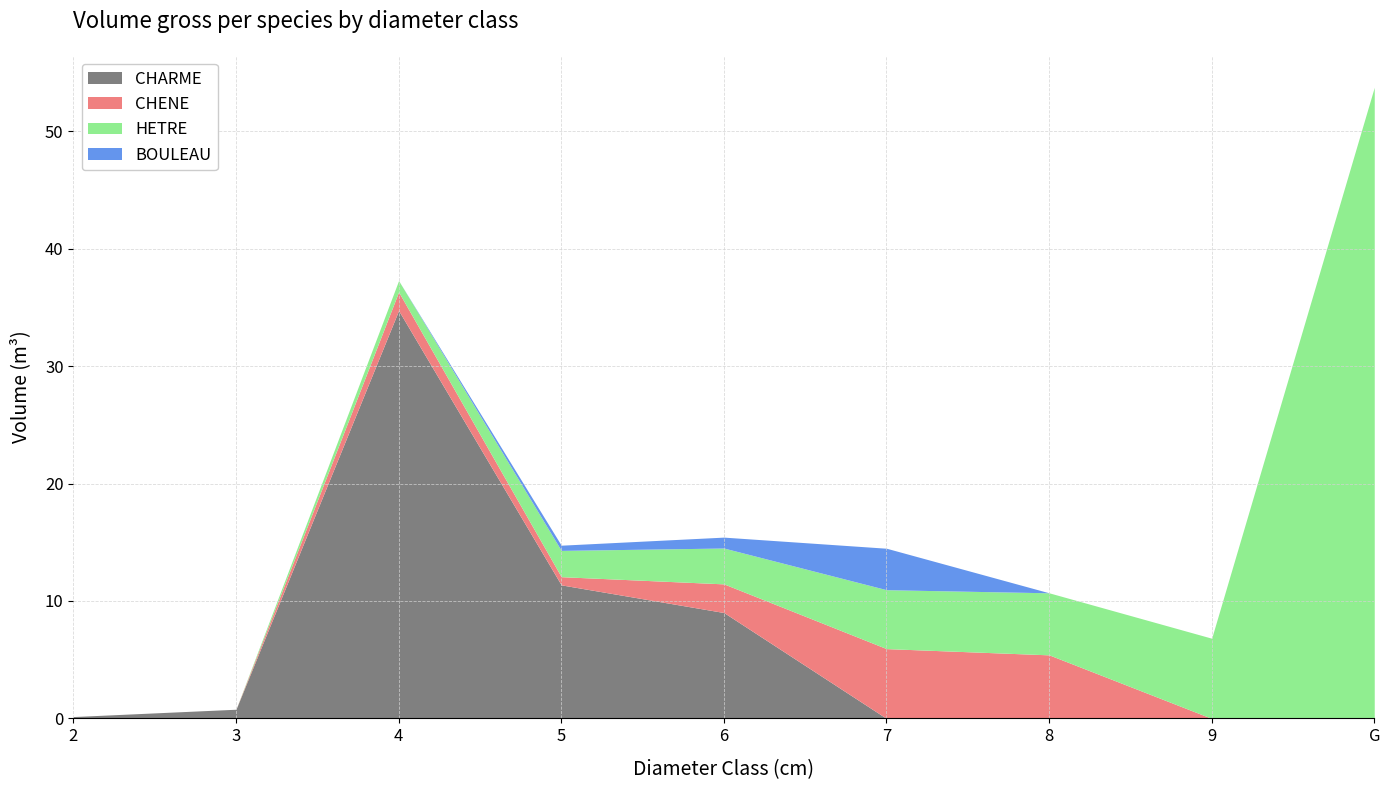

Which series has the largest range (max minus min)?

HETRE